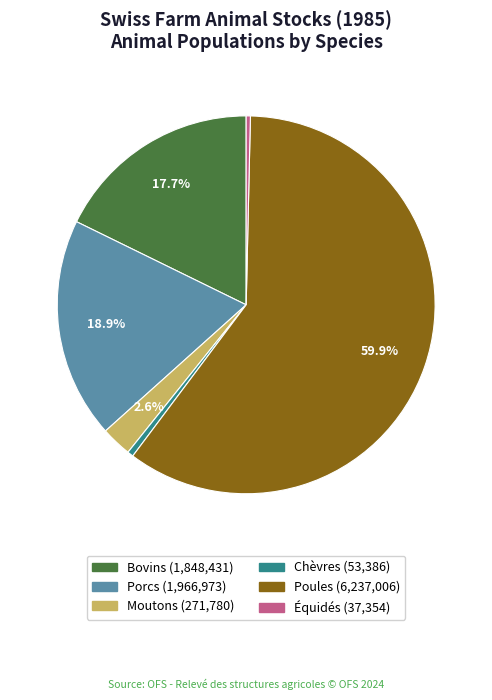

The Moutons slice represents 13% of the pie. True or false?

False